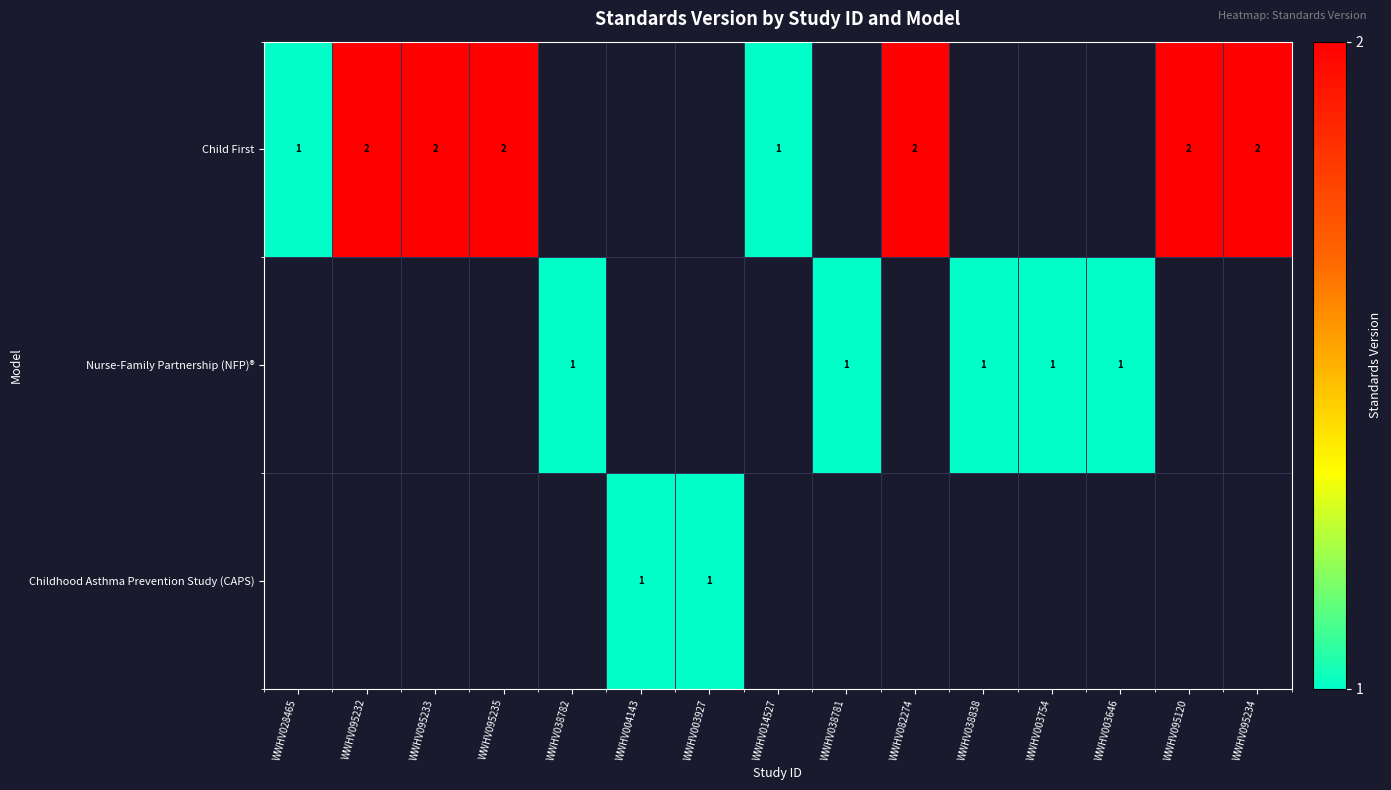

The Childhood Asthma Prevention Study (CAPS) series shows 1 at WWHV004143. True or false?

True